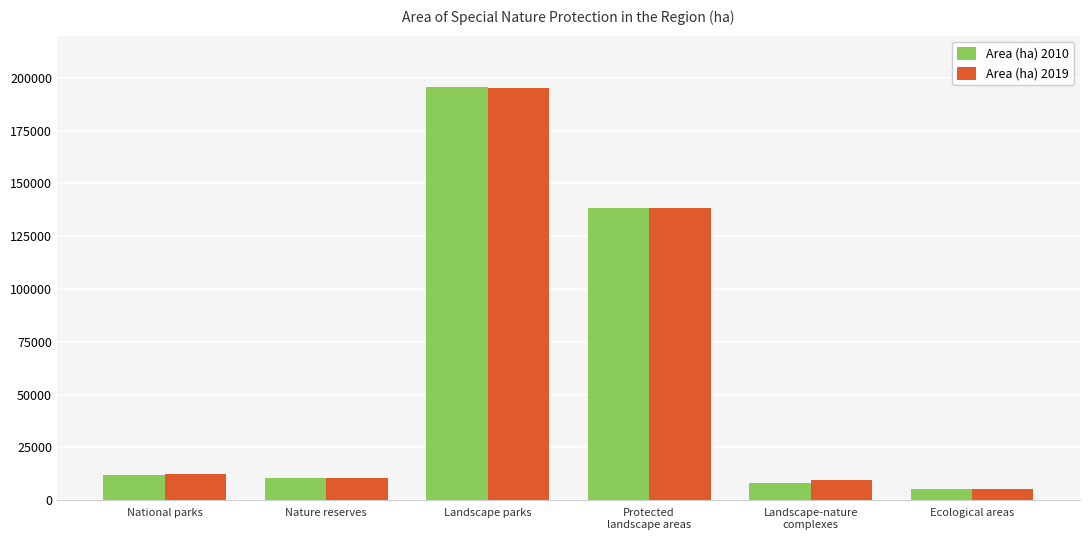

How many bars are there in total?

12